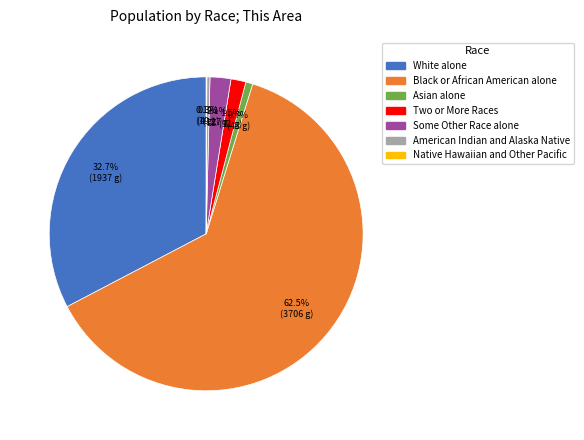

Does Black or African American alone account for over 50% of the chart?

Yes